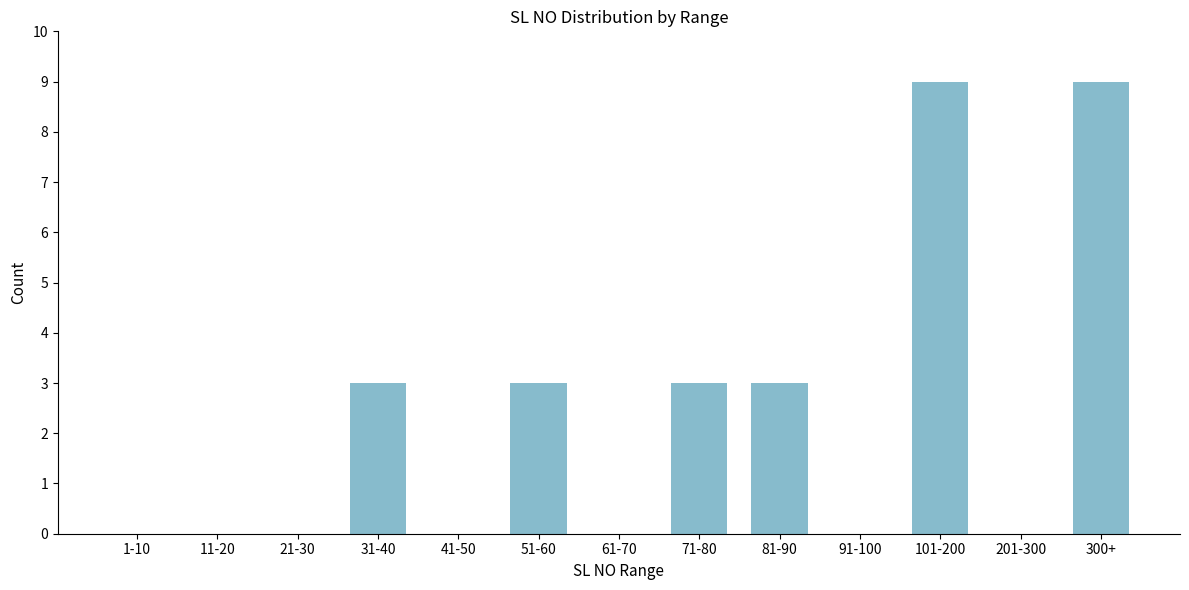

Reading left to right, list all the values displayed in this chart.

1-10=0	11-20=0	21-30=0	31-40=3	41-50=0	51-60=3	61-70=0	71-80=3	81-90=3	91-100=0	101-200=9	201-300=0	300+=9